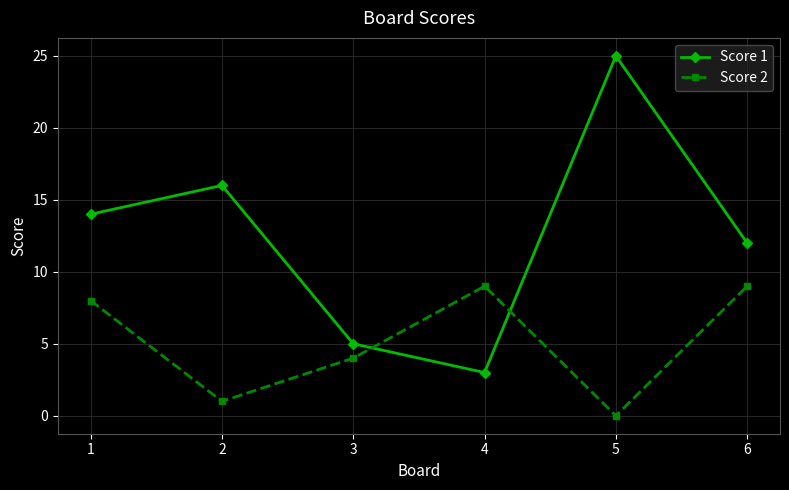

What are all the series names shown in the legend?

Score 1, Score 2